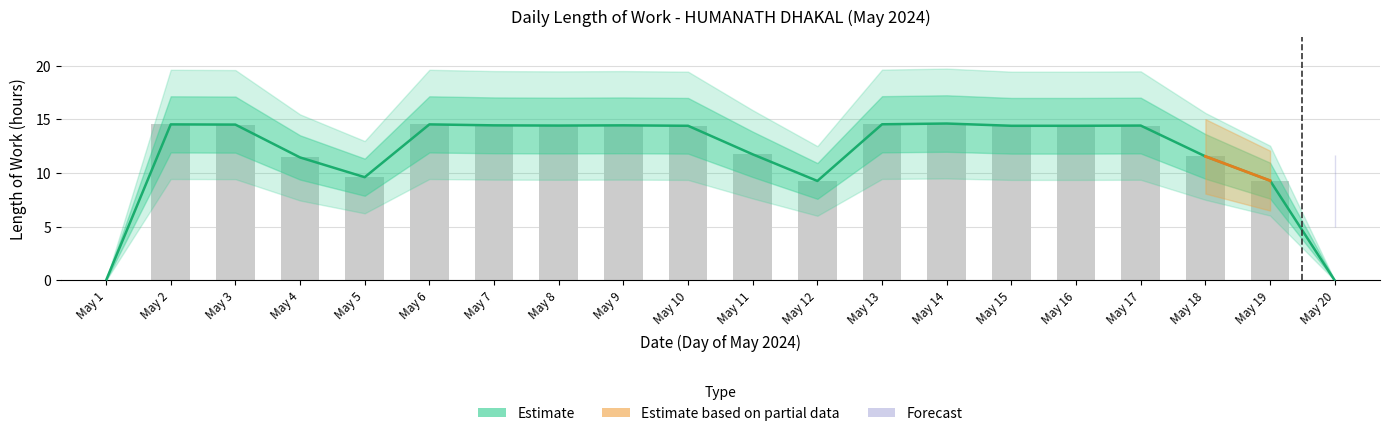

What is the sum of all values?

236.7